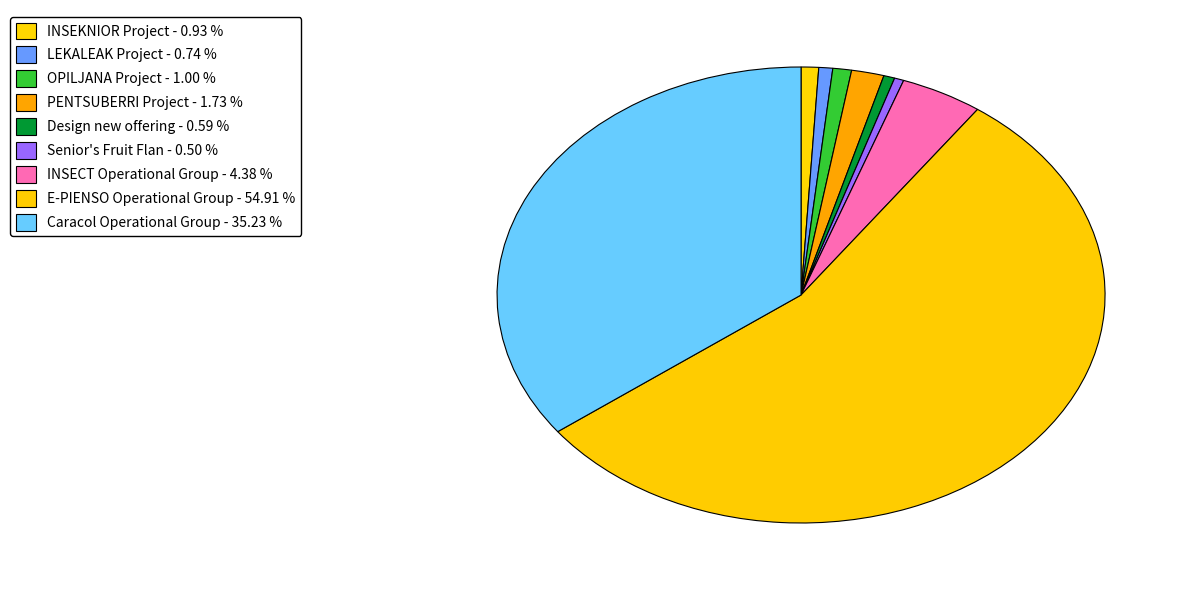

Count the number of slices in the pie.

9